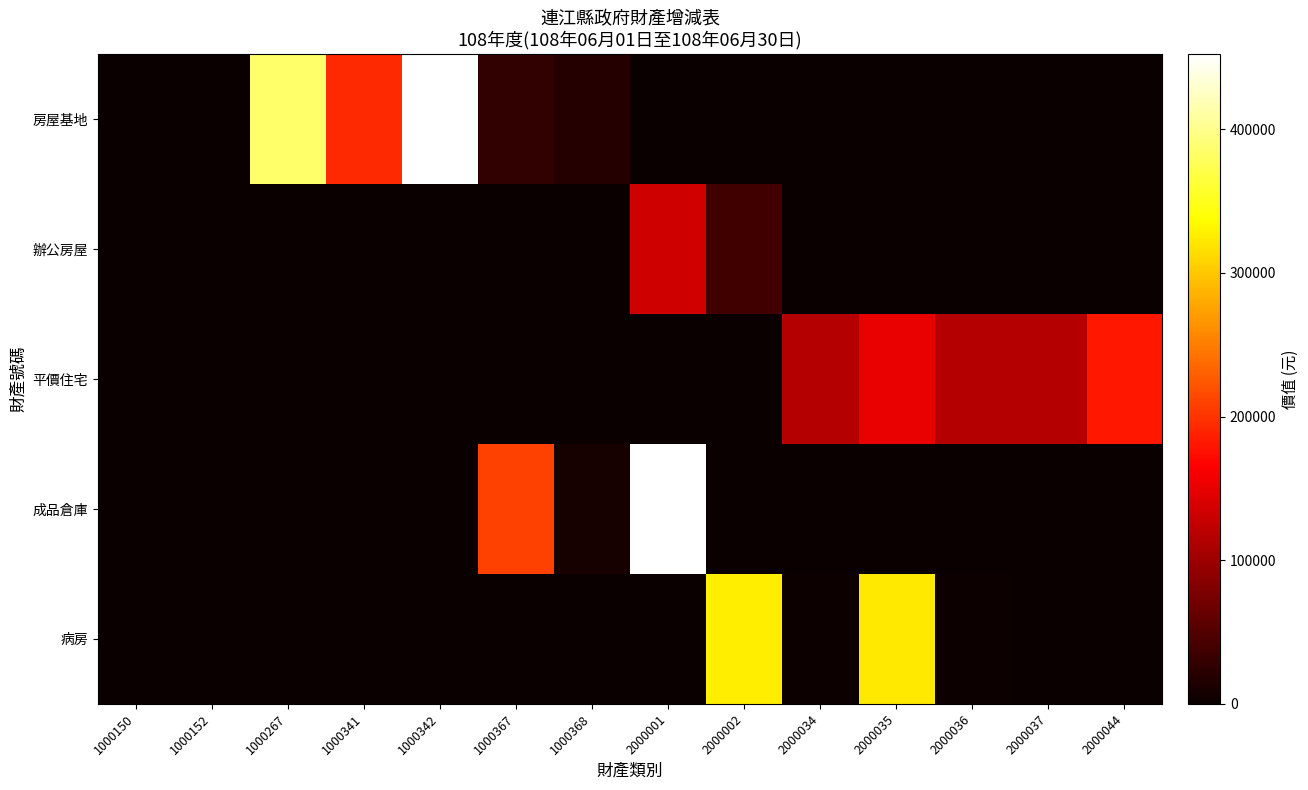

What is the difference between the highest and lowest values at 2000001?

1540601